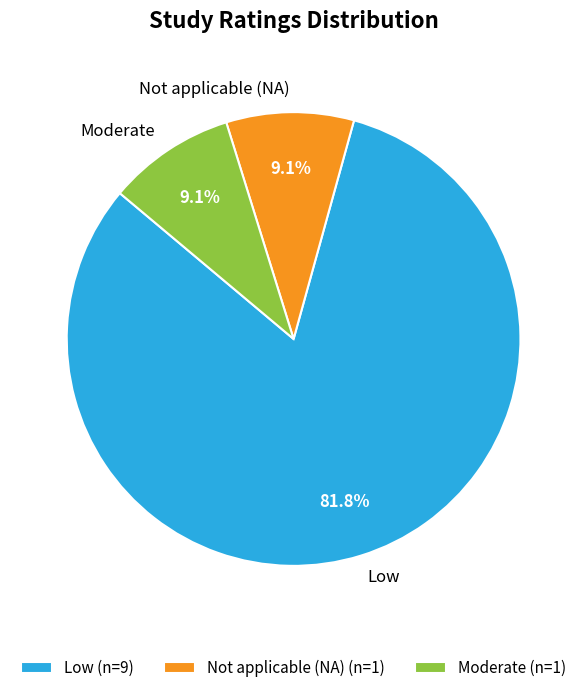

Is Not applicable (NA) the majority of the pie?

No